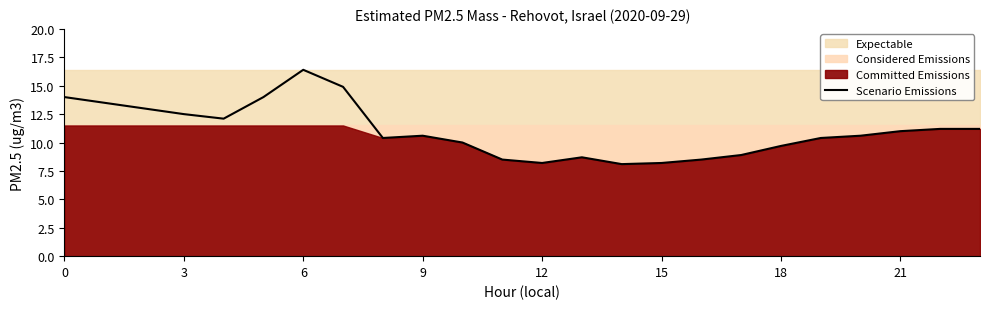

What is the maximum value for Scenario Emissions?

16.4